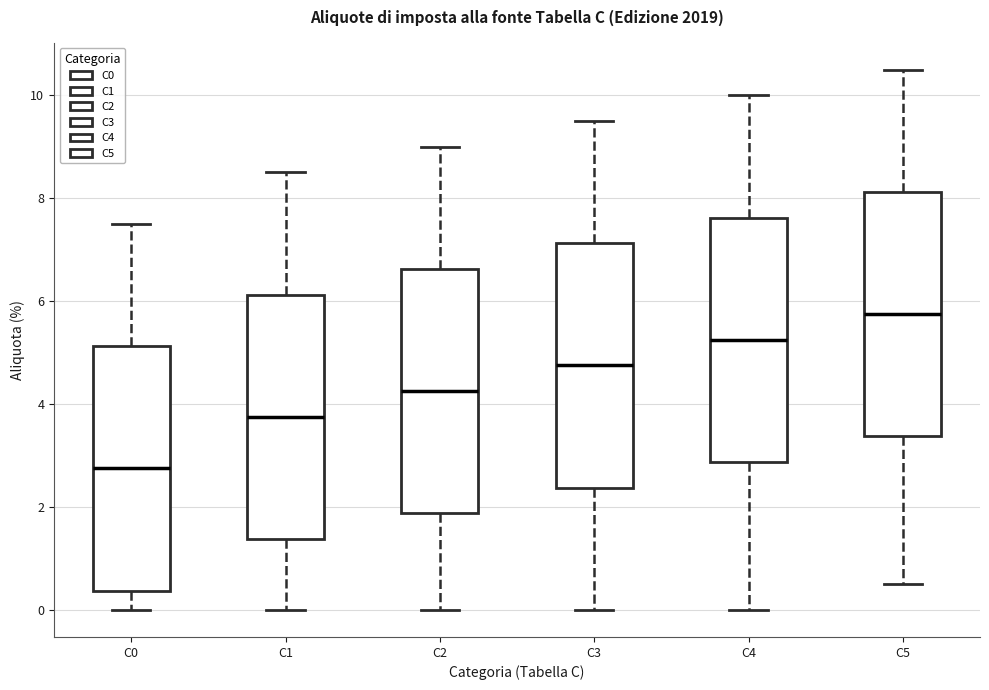

Which box has the lowest median line?

C0